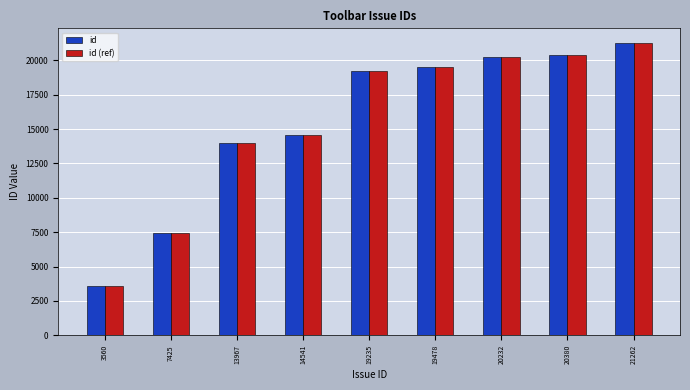

At how many categories does at least one series exceed 17024?

5